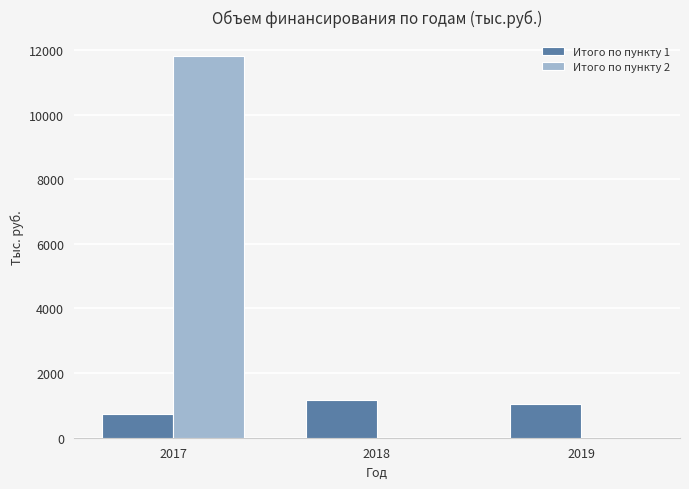

How many groups of bars are there?

3